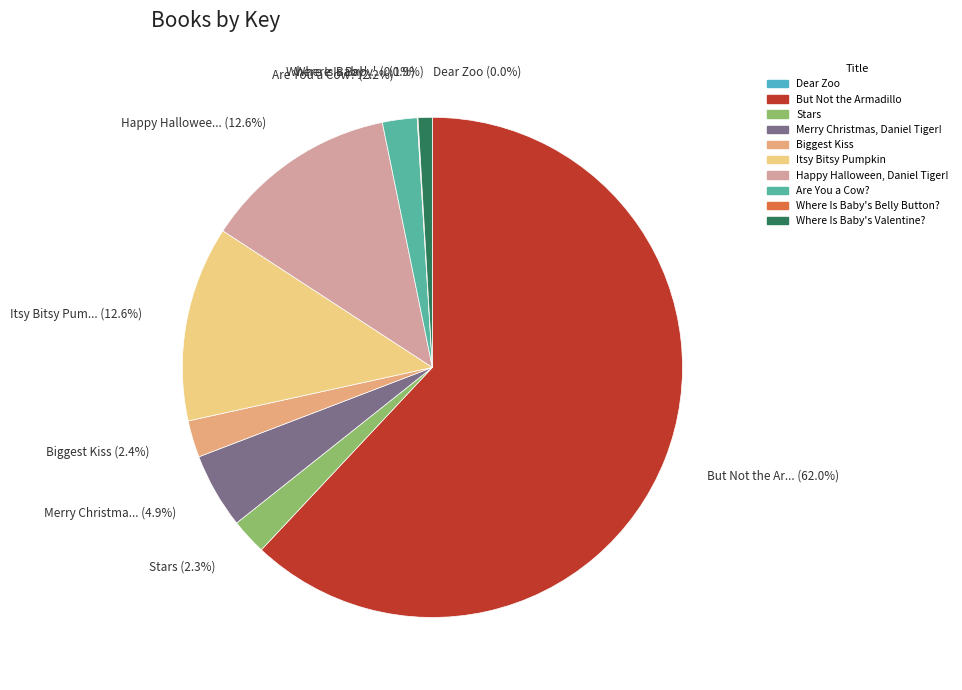

What is the largest slice in the pie chart?

But Not the Ar... (62.0%)